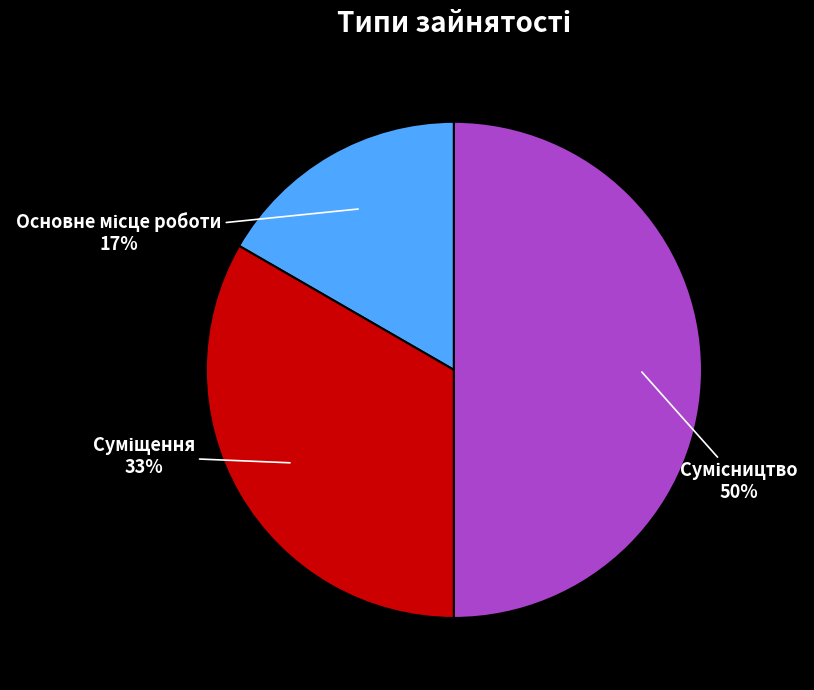

To the nearest percent, what is the difference between the largest and smallest slice percentages?

33%